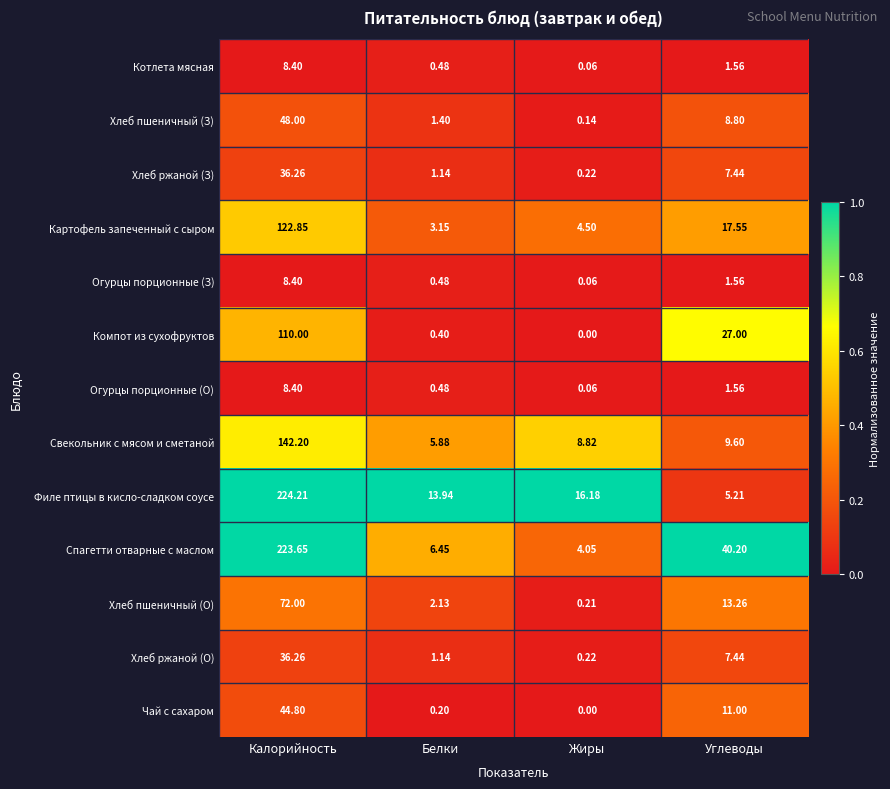

Which series has the largest range (max minus min)?

Спагетти отварные с маслом